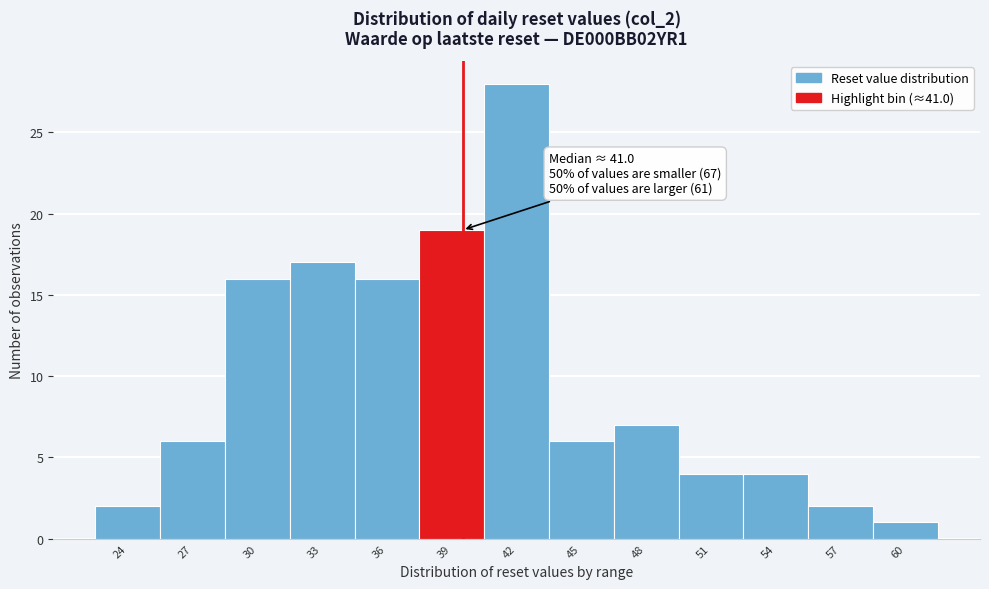

Reading left to right, extract all data points from this chart.

2	6	16	17	16	19	28	6	7	4	4	2	1